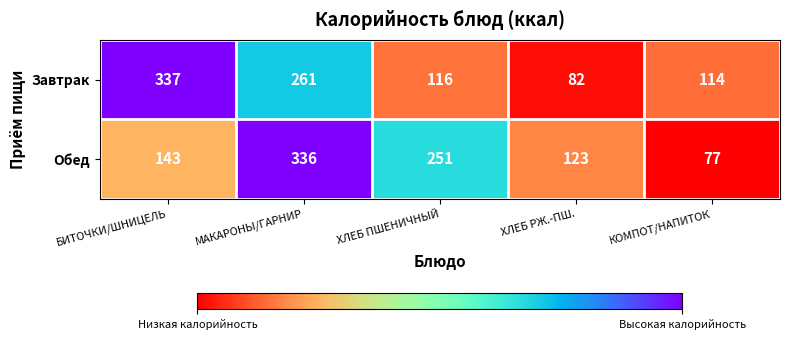

Reading left to right, list all the values displayed in this chart.

Завтрак: БИТОЧКИ/ШНИЦЕЛЬ=337	МАКАРОНЫ/ГАРНИР=261	ХЛЕБ ПШЕНИЧНЫЙ=116	ХЛЕБ РЖ.-ПШ.=82	КОМПОТ/НАПИТОК=114
Обед: БИТОЧКИ/ШНИЦЕЛЬ=143	МАКАРОНЫ/ГАРНИР=336	ХЛЕБ ПШЕНИЧНЫЙ=251	ХЛЕБ РЖ.-ПШ.=123	КОМПОТ/НАПИТОК=77